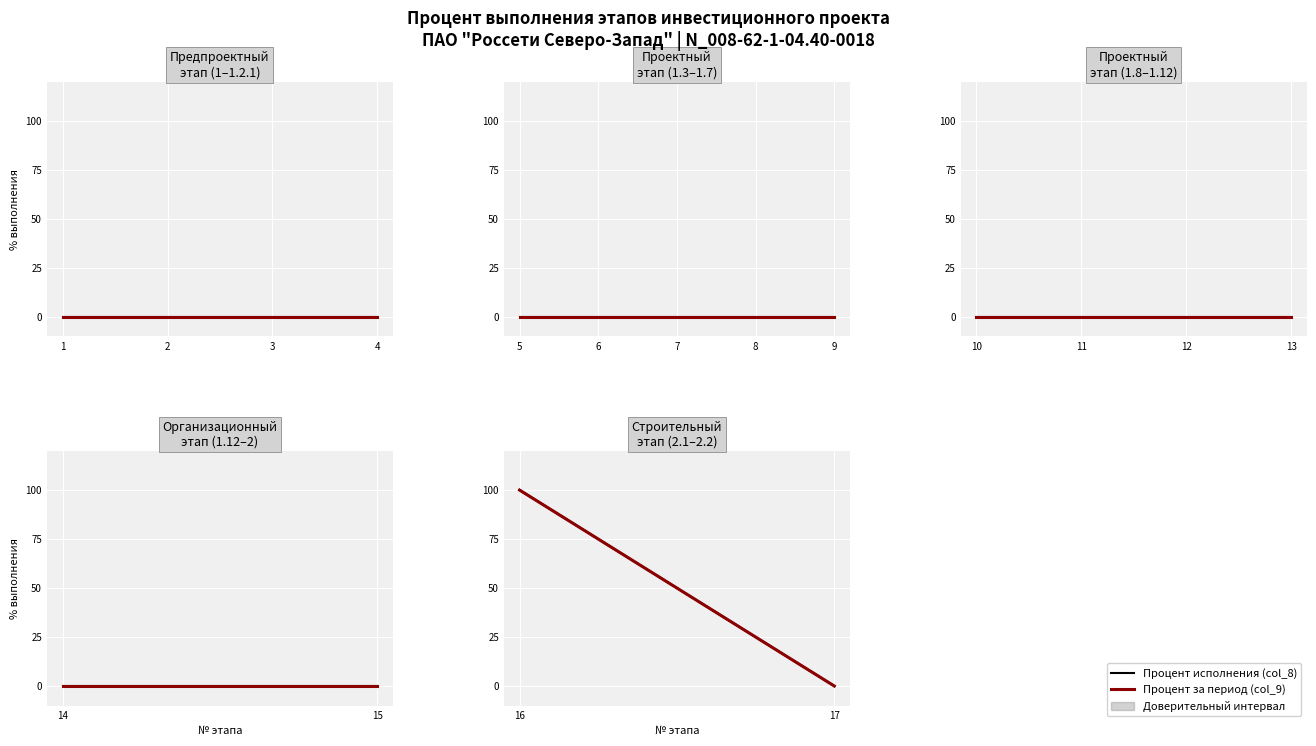

At which label does Выполнение строительно-монтажных работ reach its minimum?

1